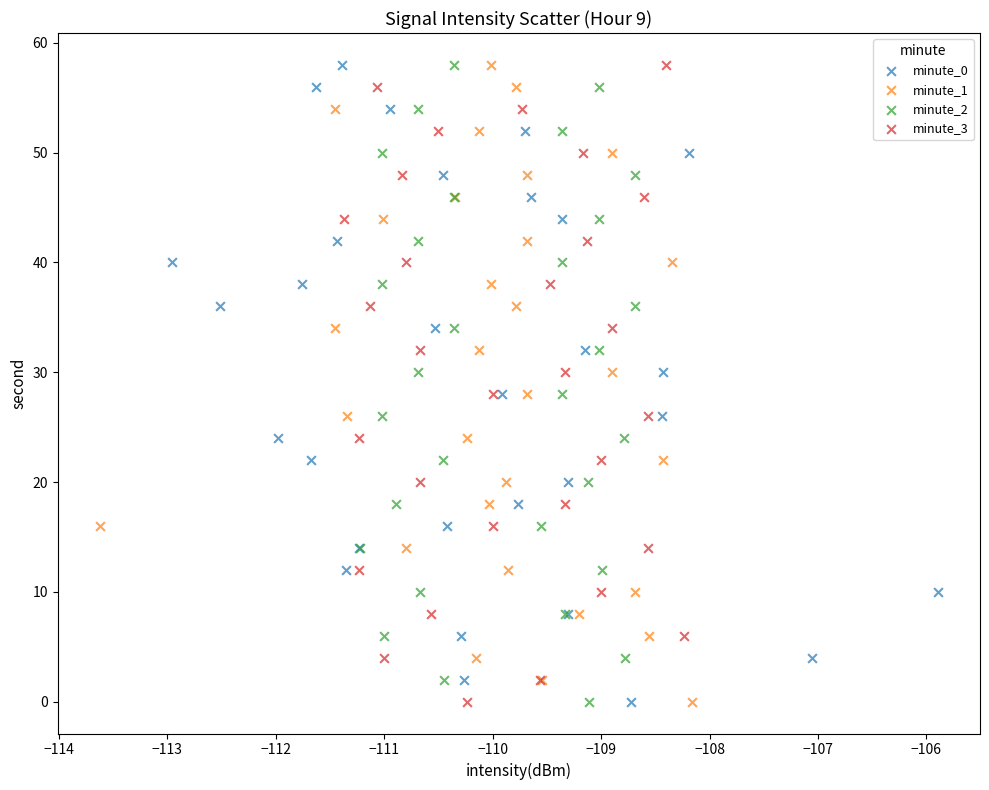

What are all the series names shown in the legend?

minute_0, minute_1, minute_2, minute_3